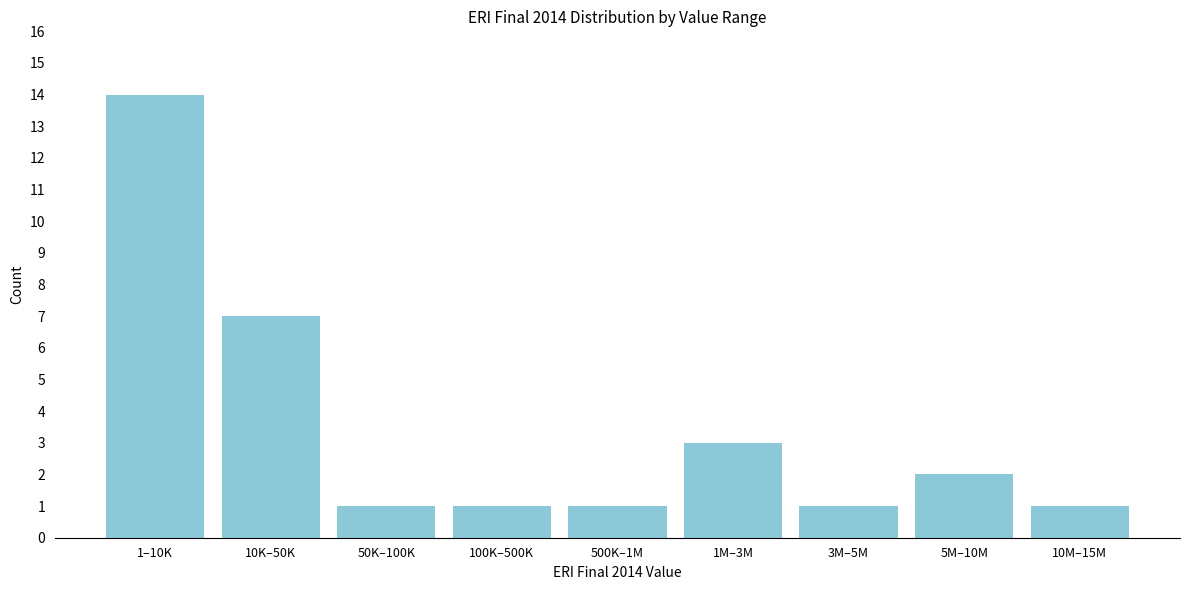

Reading right to left, transcribe all the data shown in this chart.

1	2	1	3	1	1	1	7	14